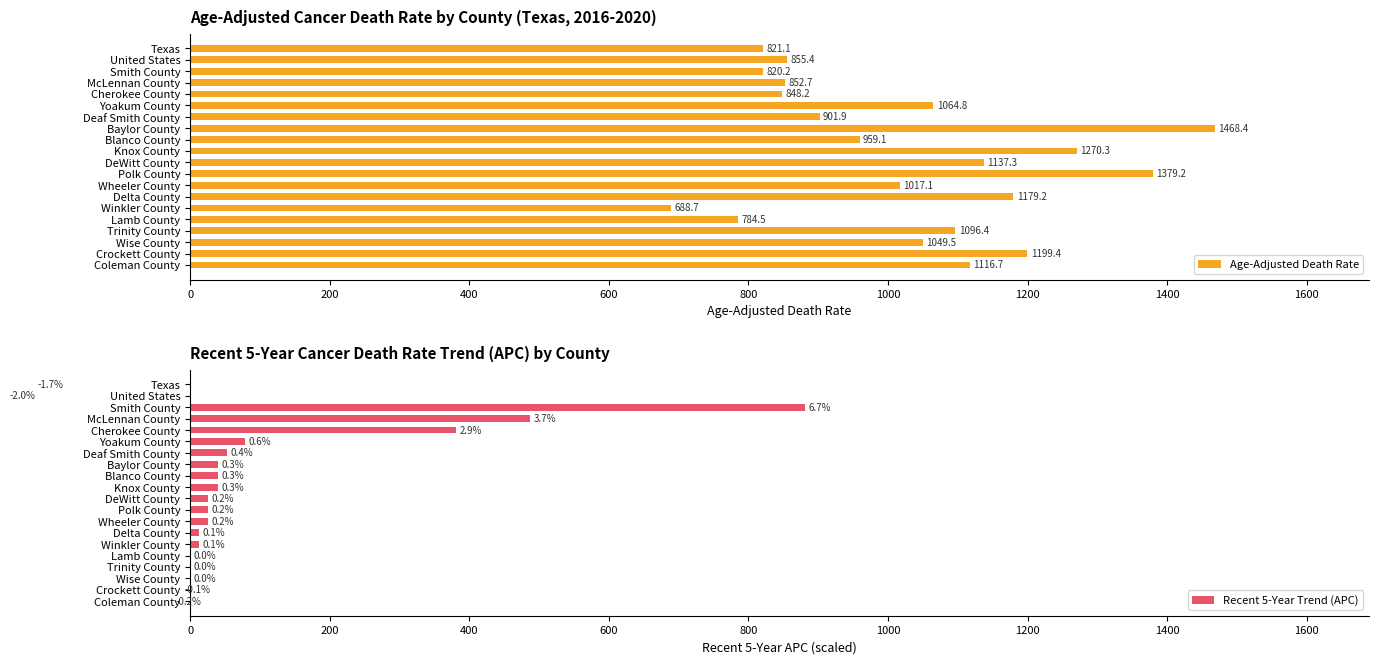

The Age-Adjusted Death Rate series shows 1468.4 at Baylor County. True or false?

True